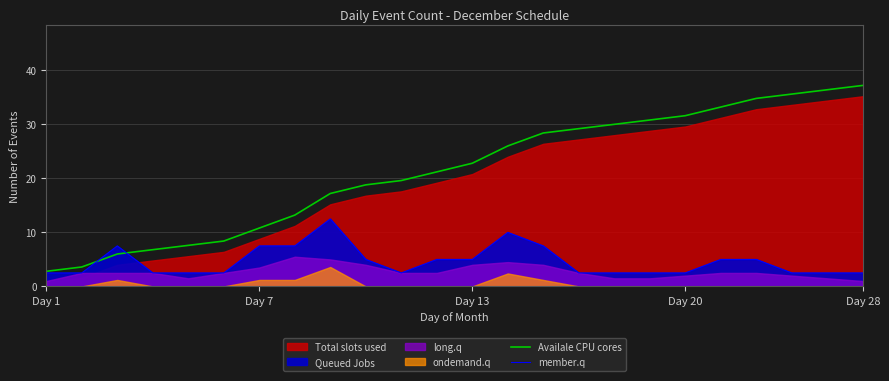

True or false: Availale CPU cores has a value of 37.2 at 13.

False